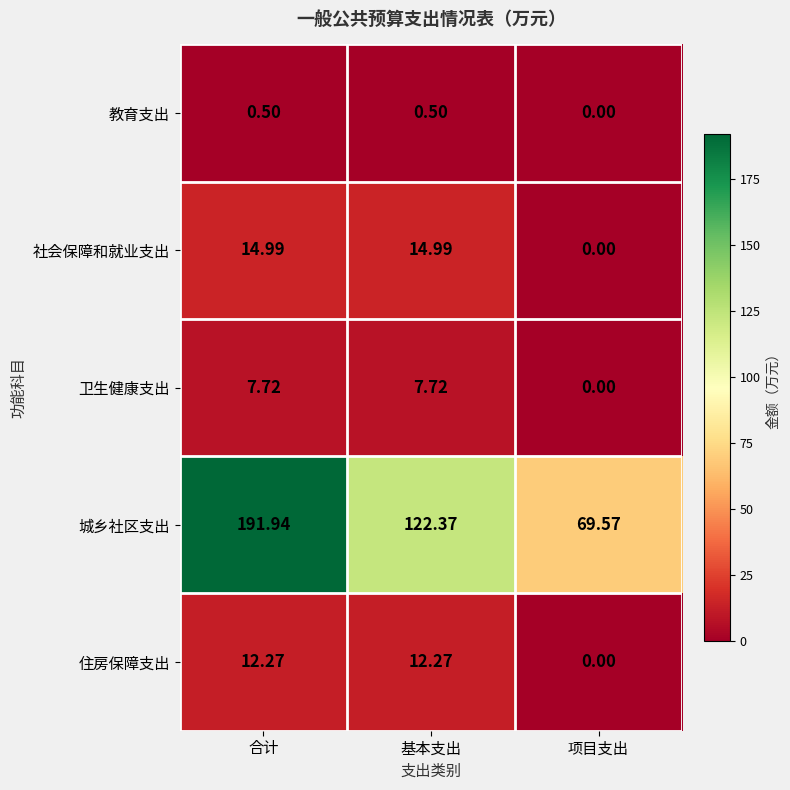

Which series has the widest spread of values?

城乡社区支出